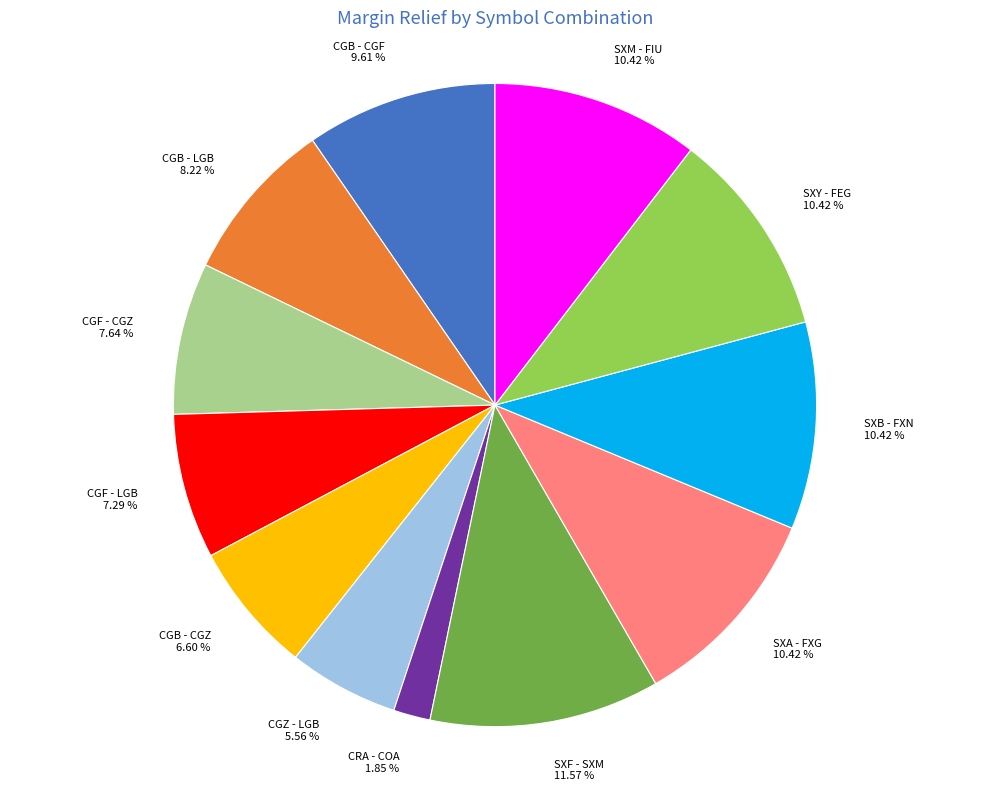

Does CGF - CGZ account for over 50% of the chart?

No